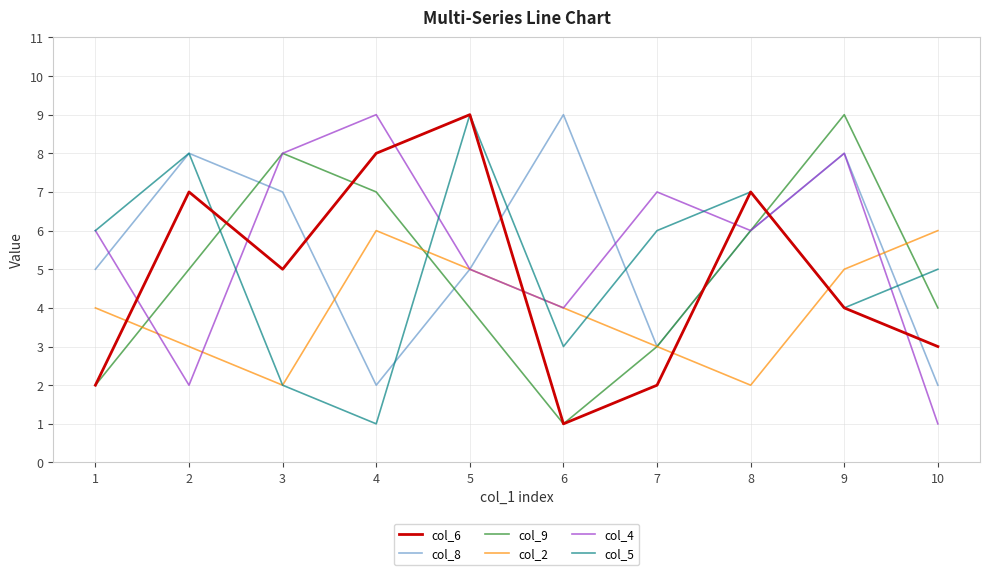

Between which two adjacent categories do col_4 and col_6 first intersect?

1 and 2